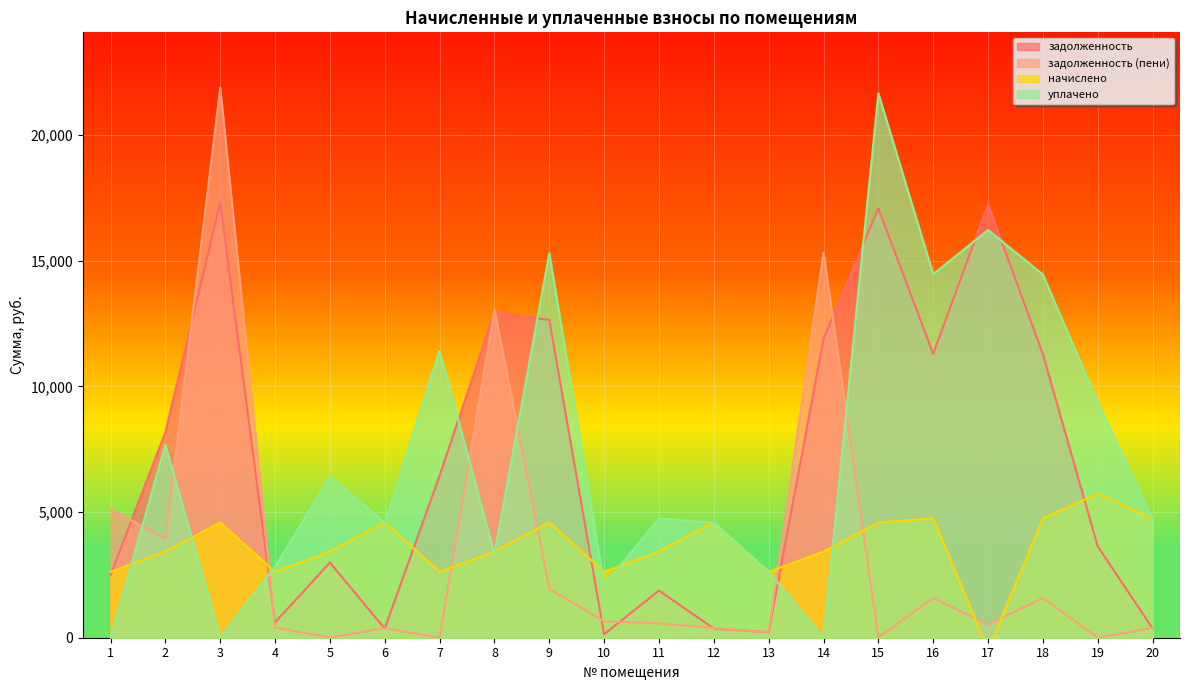

How many interior local valleys does the начислено series have?

5